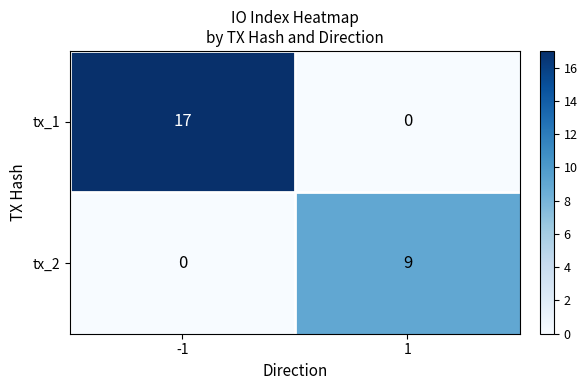

What is the difference between the maximum and minimum values in the tx_1 series?

17